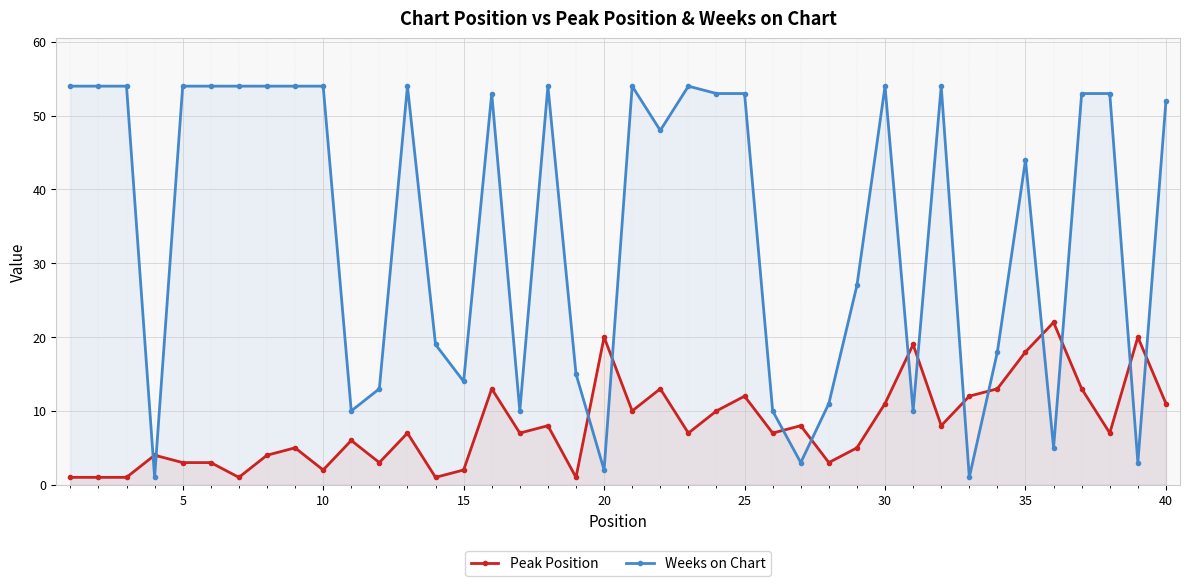

The value of Weeks on Chart at 30 is 54. True or false?

True